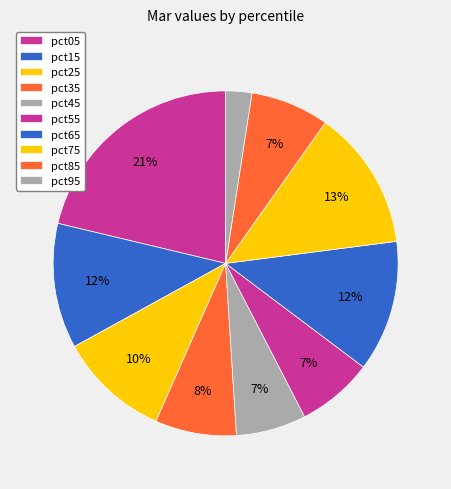

Count the number of slices in the pie.

10